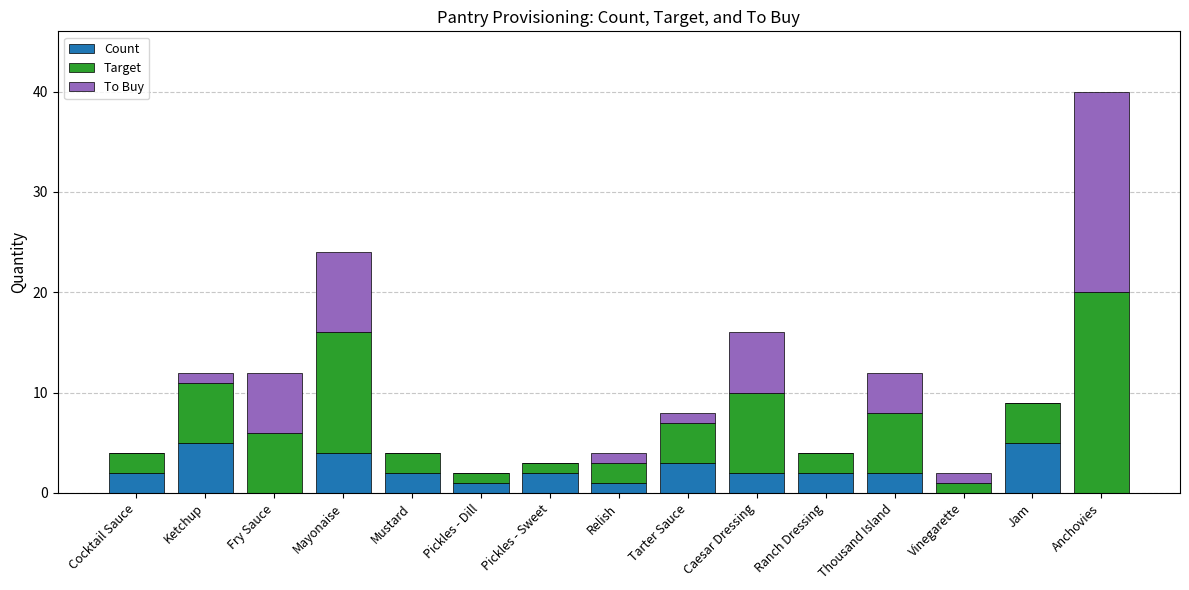

What is the total value across all series at Jam?

9